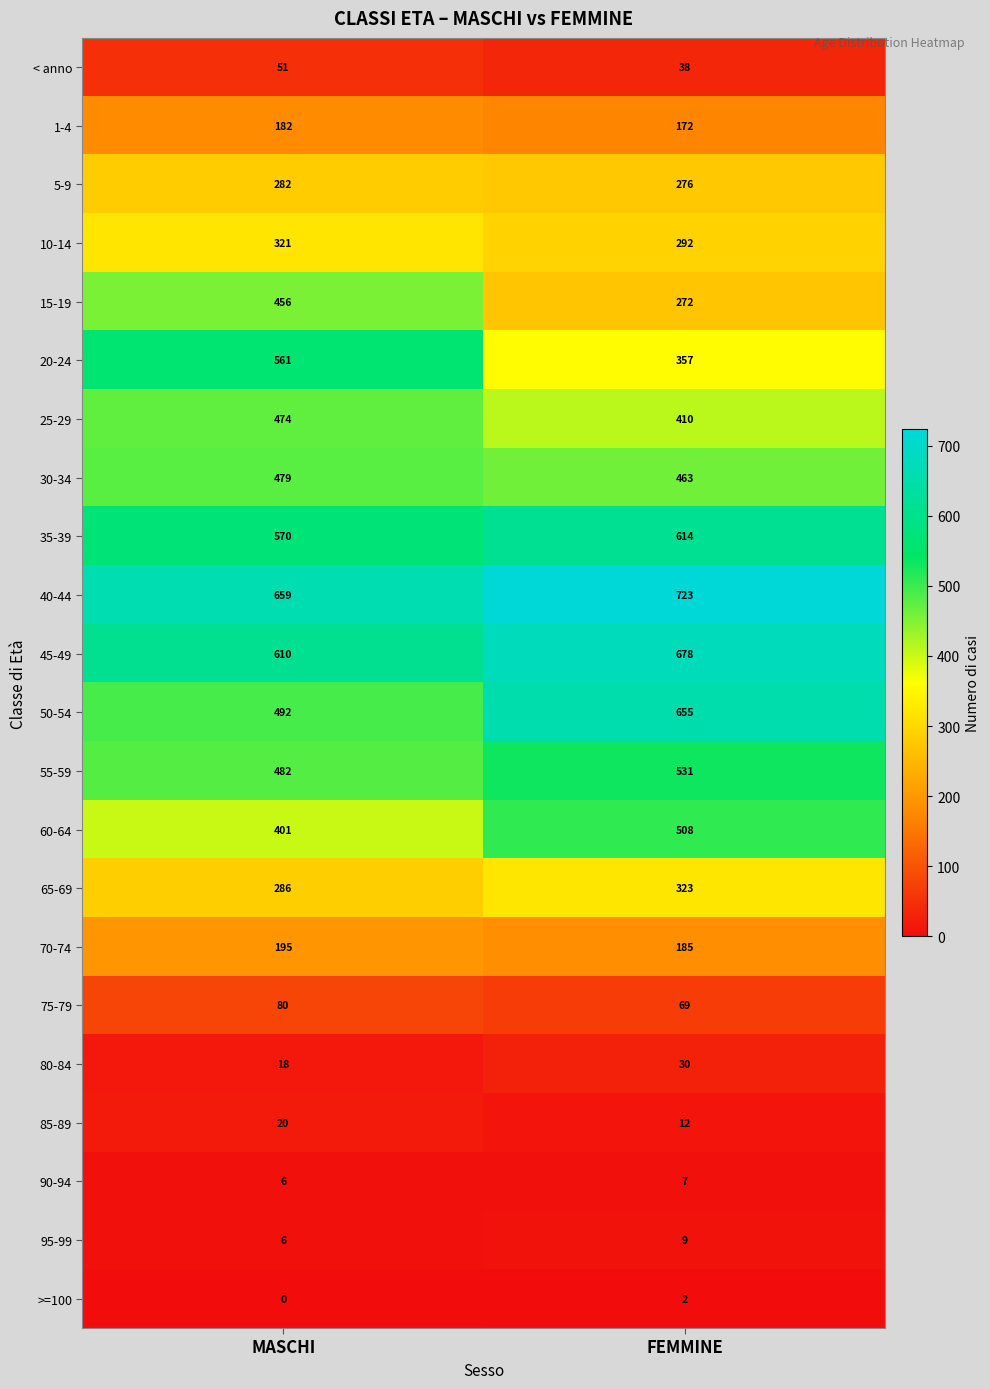

At which label is 75-79 closest to 74?

FEMMINE